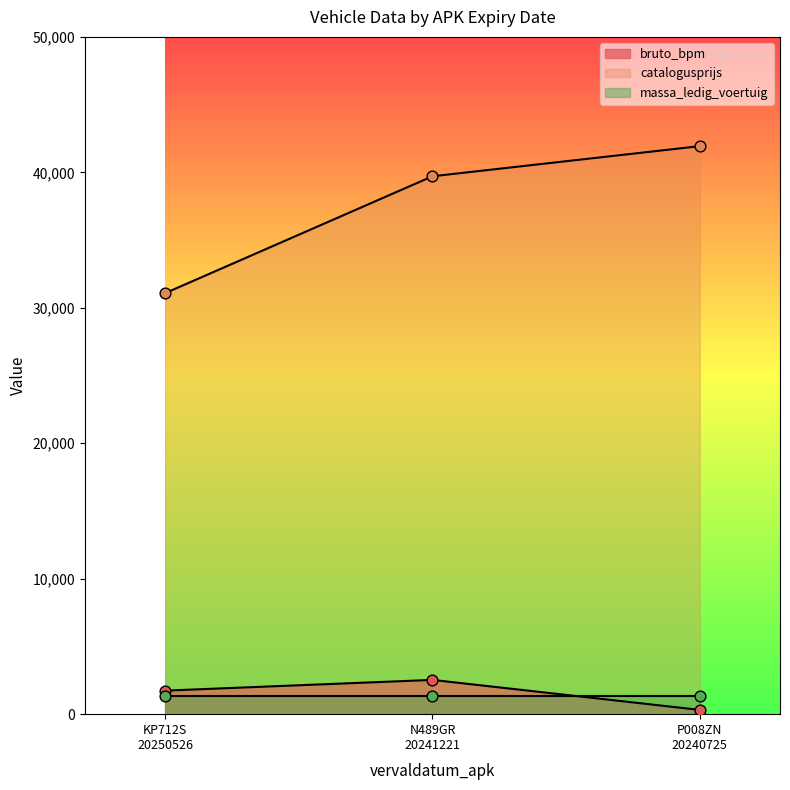

Which series contains the highest Y value?

catalogusprijs